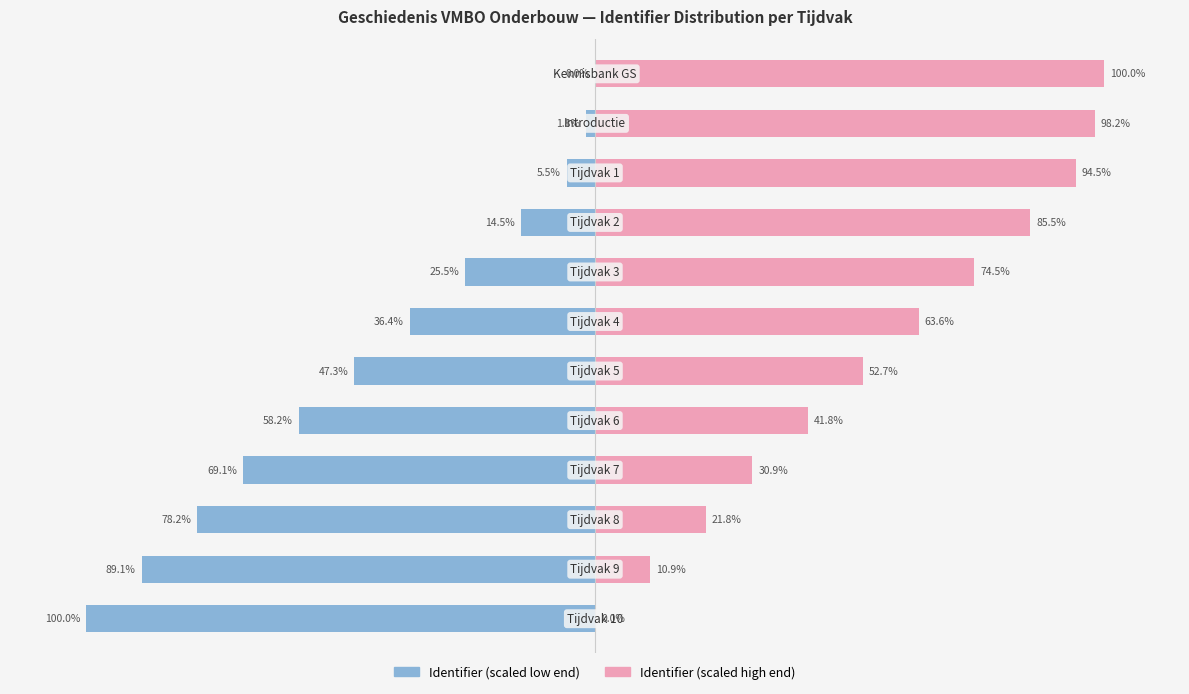

Reading right to left, transcribe all the data shown in this chart.

Identifier (scaled low): -100.0	-89.1	-78.2	-69.1	-58.2	-47.3	-36.4	-25.5	-14.5	-5.5	-1.8	0.0
Complement (scaled high): 0.0	10.9	21.8	30.9	41.8	52.7	63.6	74.5	85.5	94.5	98.2	100.0